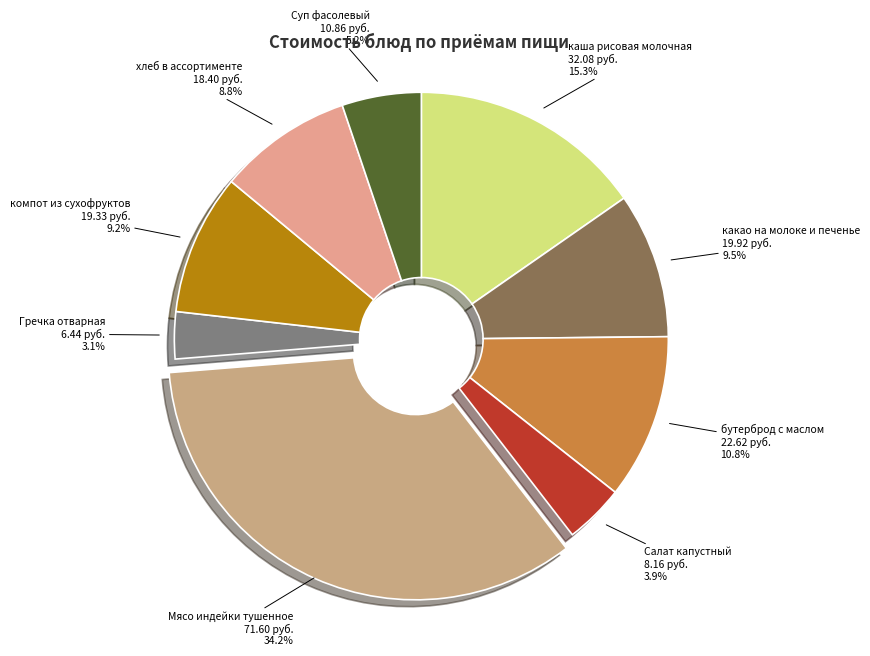

Is the sum of компот из сухофруктов and каша рисовая молочная greater than half?

No